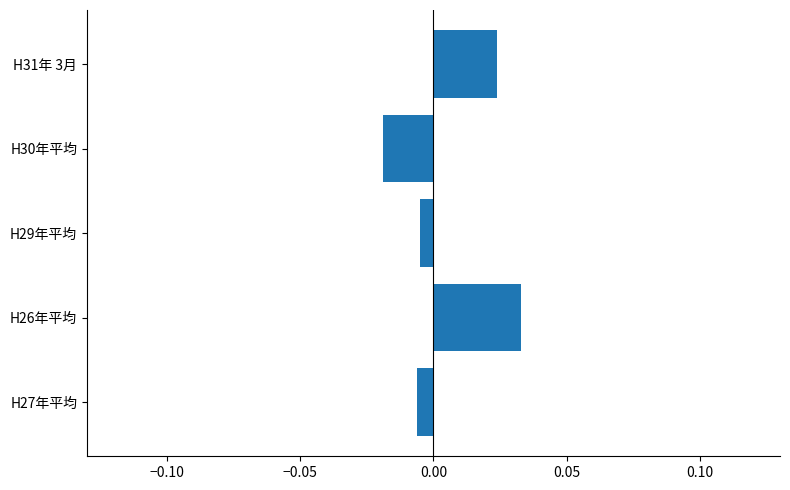

At which category does the chart reach its minimum across all series?

H30年平均